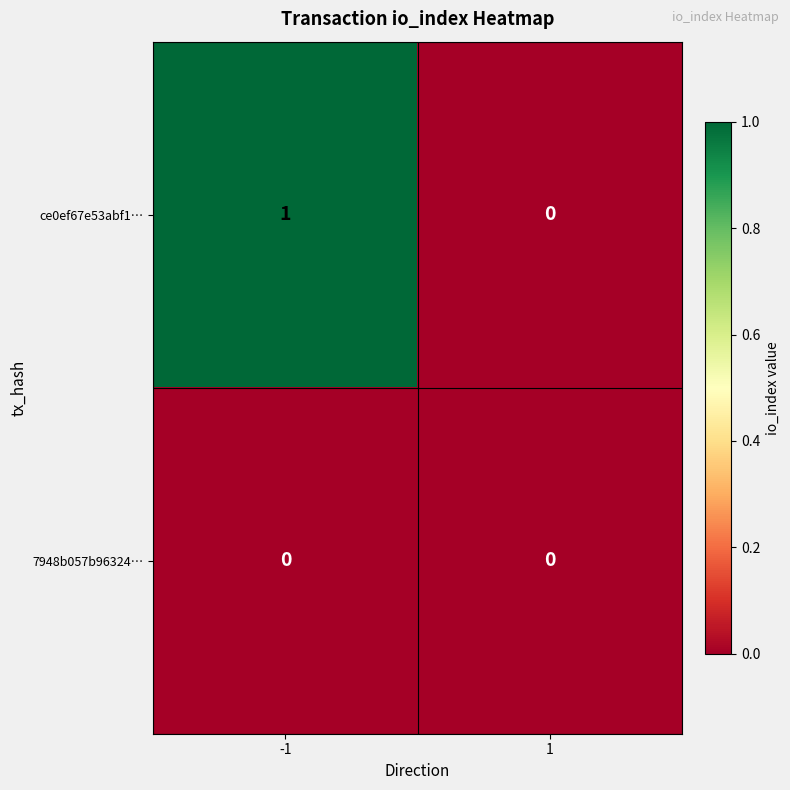

How many categories are shown in the chart?

2